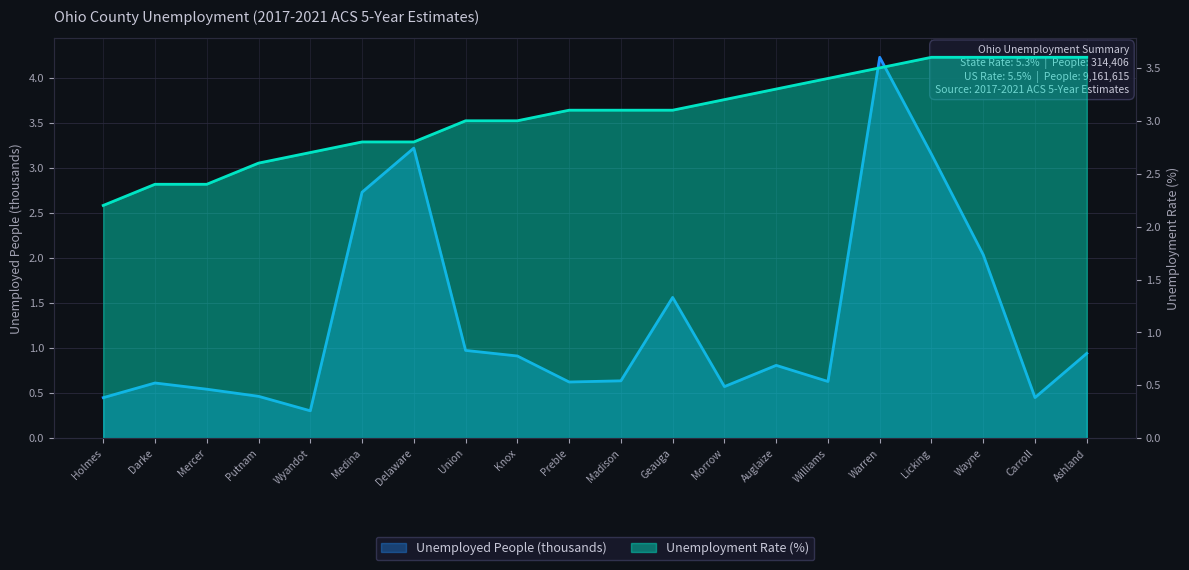

Rank the categories by Unemployment Rate (%) value from highest to lowest.

Licking, Wayne, Carroll, Ashland, Warren, Williams, Auglaize, Morrow, Preble, Madison, Geauga, Union, Knox, Medina, Delaware, Wyandot, Putnam, Darke, Mercer, Holmes